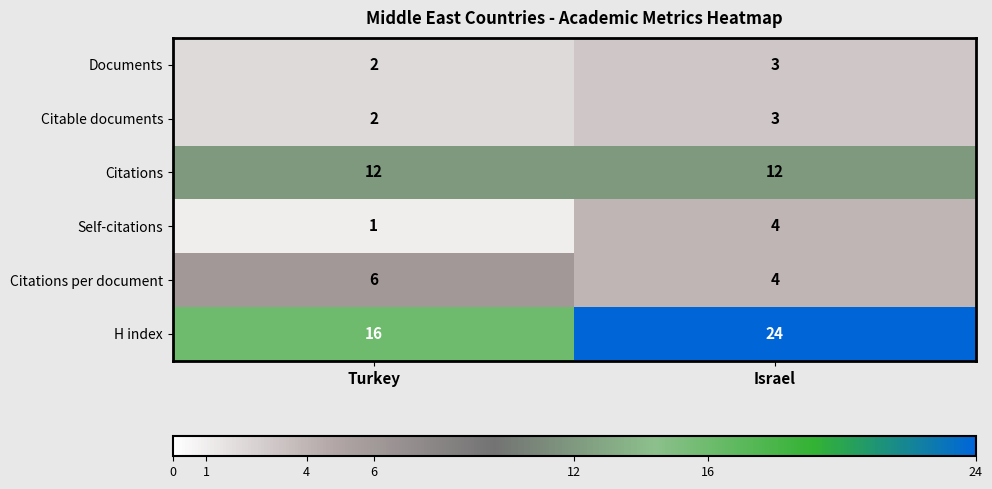

Reading right to left, transcribe all the data shown in this chart.

Documents: 3	2
Citable documents: 3	2
Citations: 12	12
Self-citations: 4	1
Citations per document: 4	6
H index: 24	16